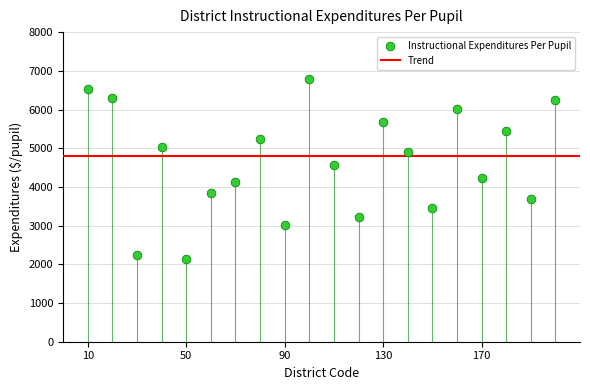

What Y value in the scatter plot is closest to 4461?

4567.9